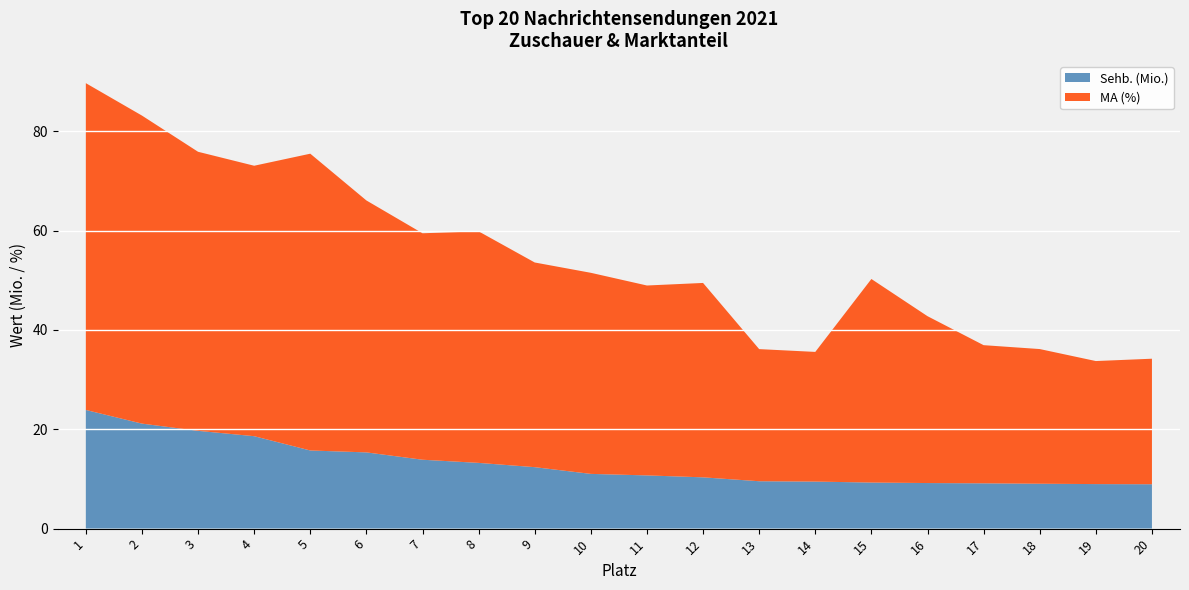

Reading left to right, extract all data points from this chart.

Sehb. (Mio.): 23.9	21.1	19.7	18.6	15.7	15.4	13.9	13.2	12.4	11.0	10.7	10.3	9.5	9.5	9.3	9.2	9.1	9.0	9.0	8.9
MA (%): 65.8	62.0	56.2	54.5	59.8	50.7	45.6	46.6	41.2	40.5	38.2	39.1	26.6	26.1	41.0	33.6	27.8	27.1	24.8	25.3